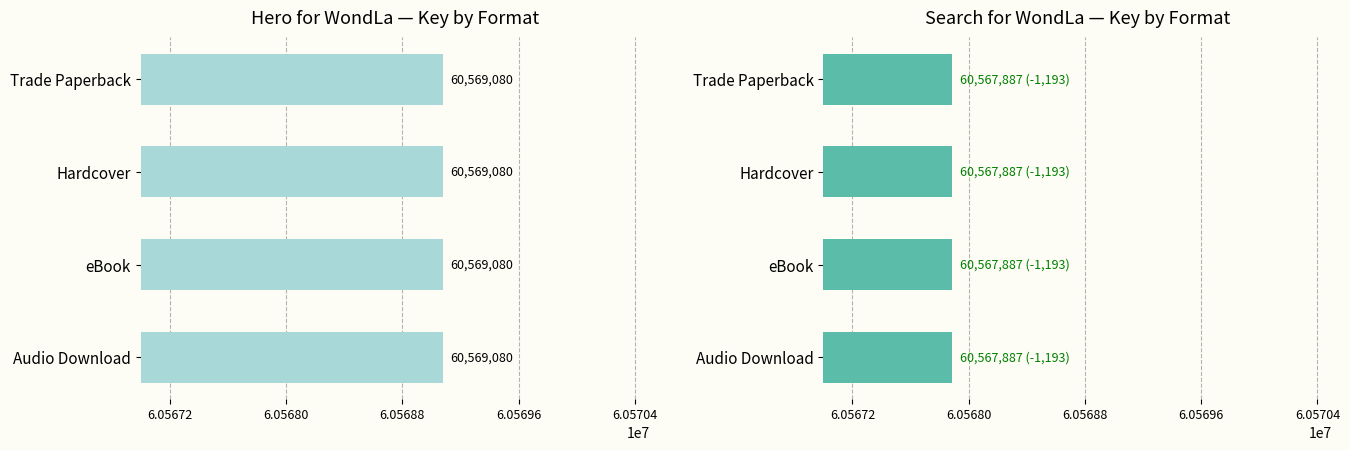

At which label does Search for WondLa reach its minimum?

Audio Download